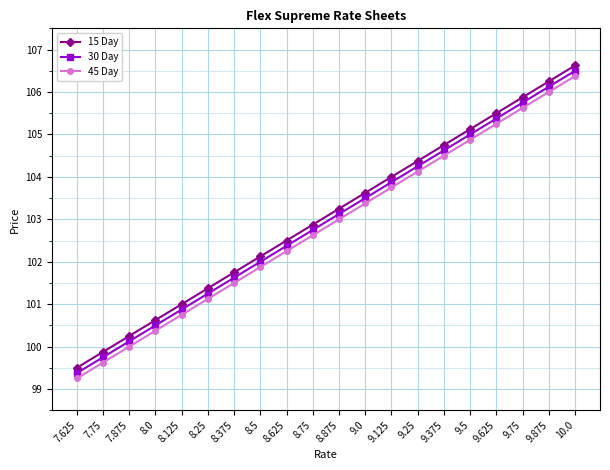

What is the total value across all series at 8.375?

304.9